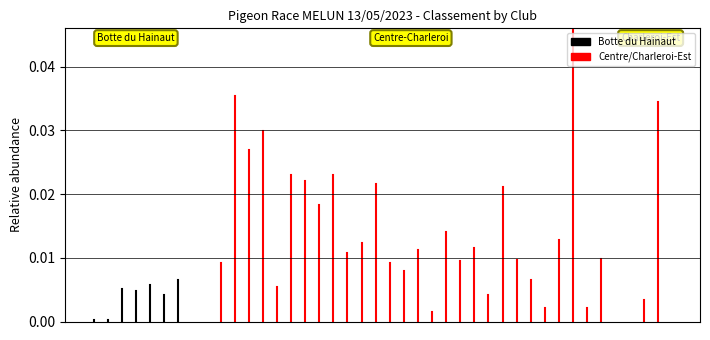

Rank the series by their average value, from lowest to highest.

black, red